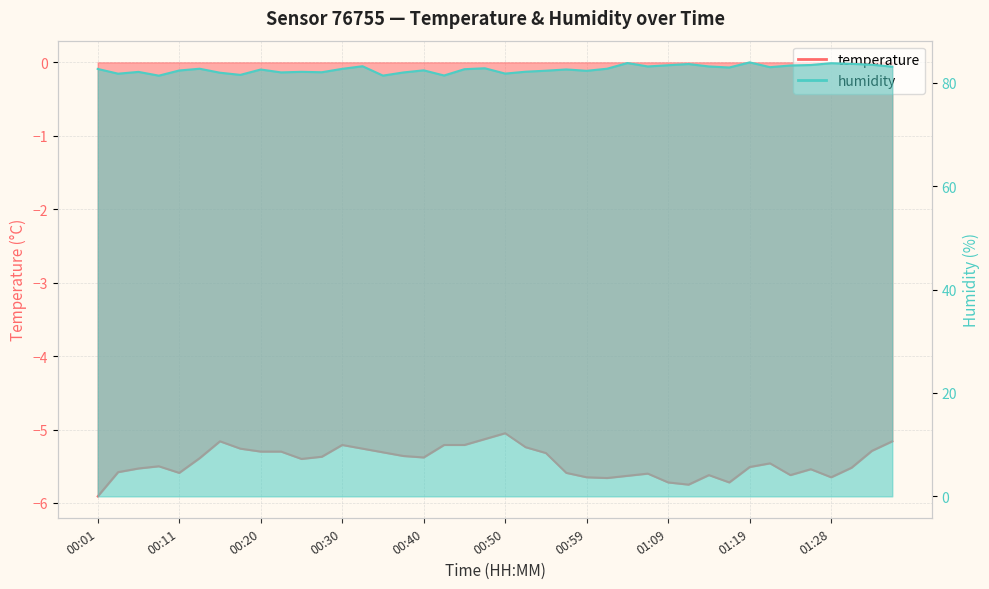

Rank the series at 00:50 from highest to lowest value.

humidity, temperature